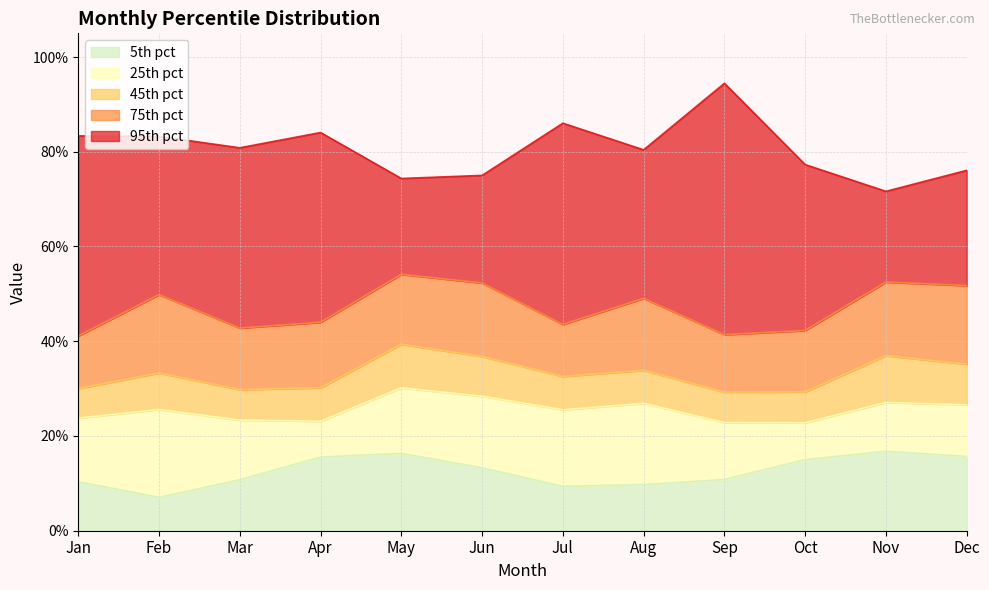

What is the approximate value of pct50_approx at Oct?

0.3